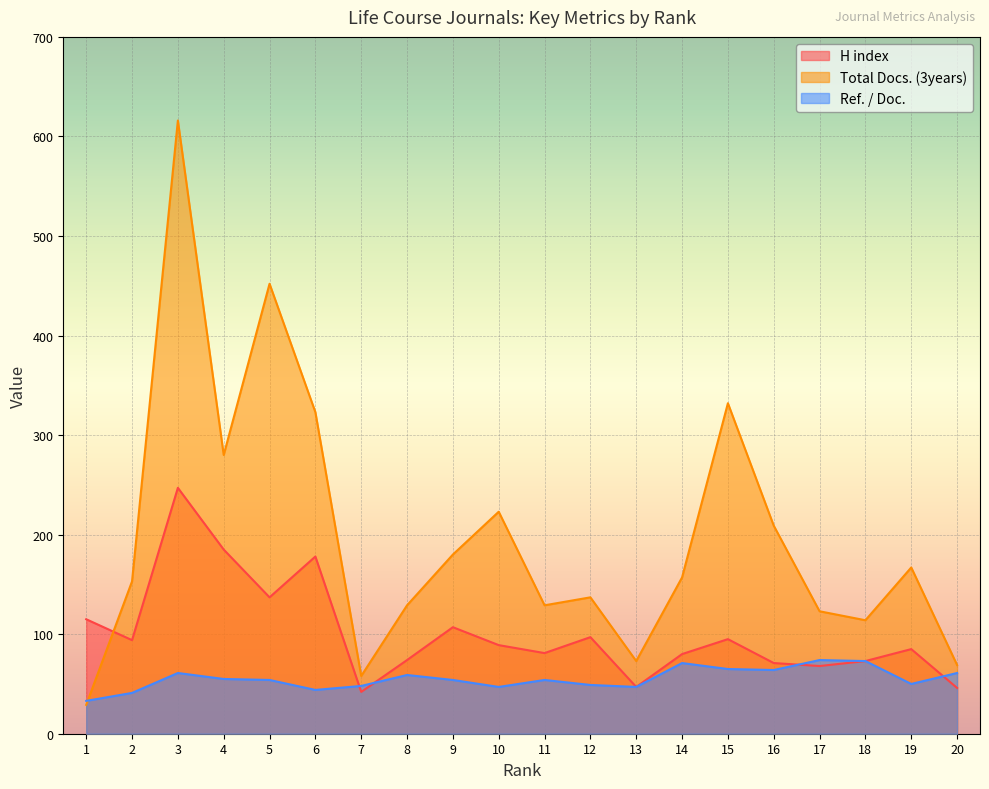

Reading left to right, extract all data points from this chart.

H index: 1=115	2=94	3=247	4=185	5=137	6=178	7=42	8=74	9=107	10=89	11=81	12=97	13=47	14=80	15=95	16=71	17=68	18=73	19=85	20=46
Total Docs. (3years): 1=29	2=153	3=616	4=280	5=452	6=323	7=58	8=129	9=180	10=223	11=129	12=137	13=73	14=157	15=332	16=209	17=123	18=114	19=167	20=69
Ref. / Doc.: 1=33	2=41	3=61	4=55	5=54	6=44	7=48	8=59	9=54	10=47	11=54	12=49	13=47	14=71	15=65	16=64	17=74	18=73	19=50	20=61